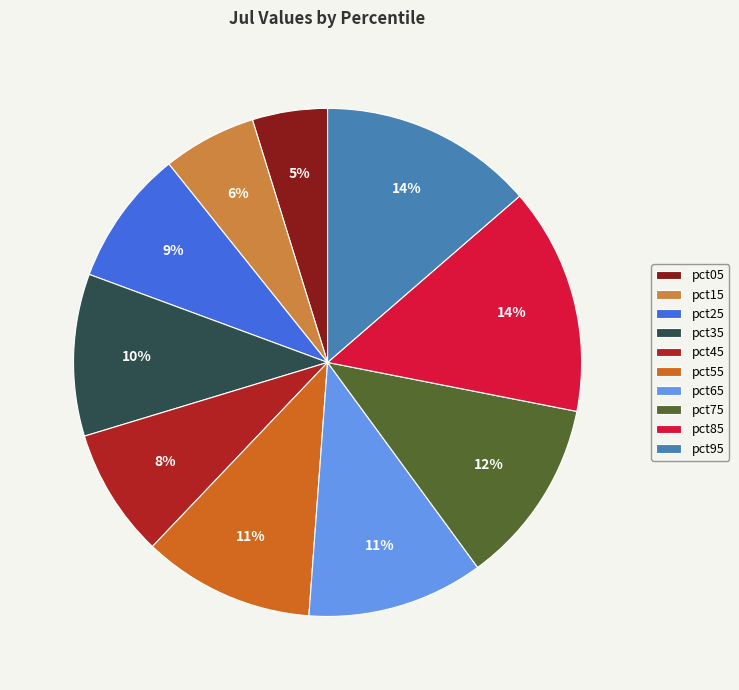

Is there any slice that represents more than half of the pie?

No